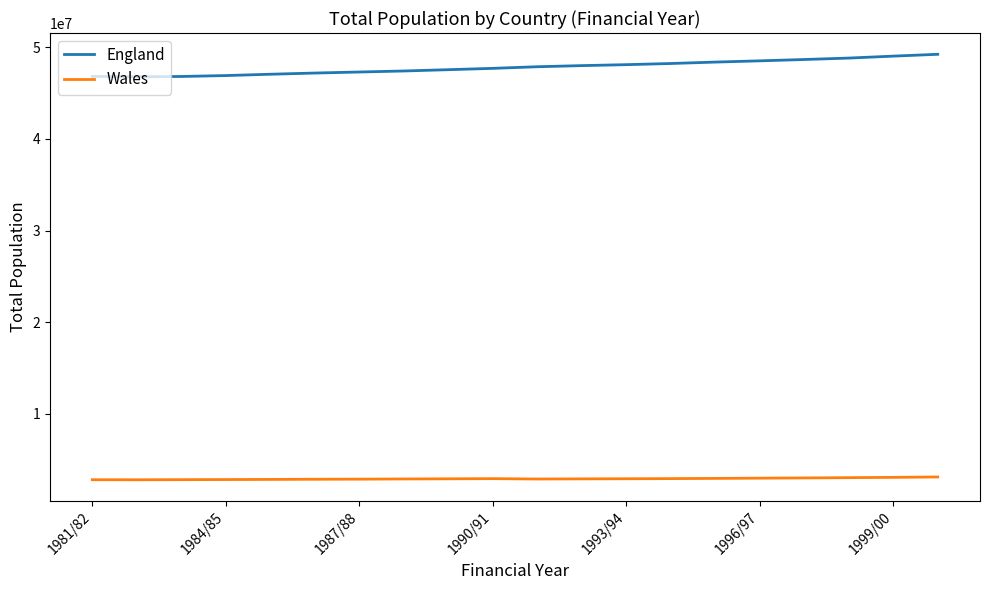

Rank the series by their average value, from lowest to highest.

Wales, England